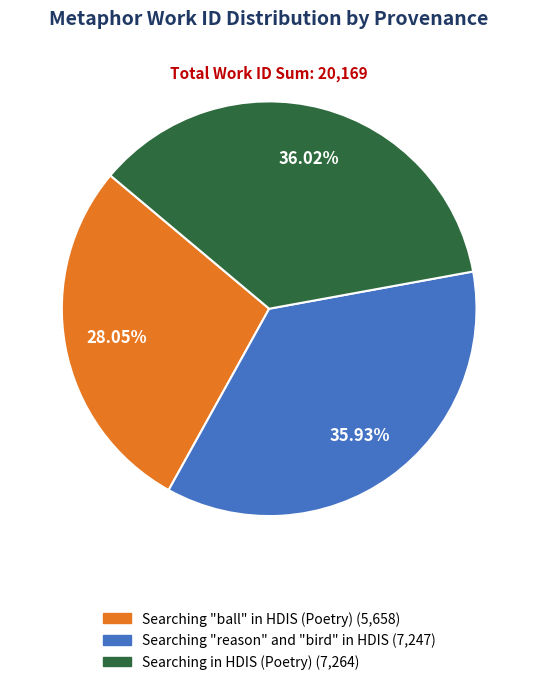

Which has a higher value, Searching "ball" in HDIS (Poetry) or Searching in HDIS (Poetry)?

Searching in HDIS (Poetry)